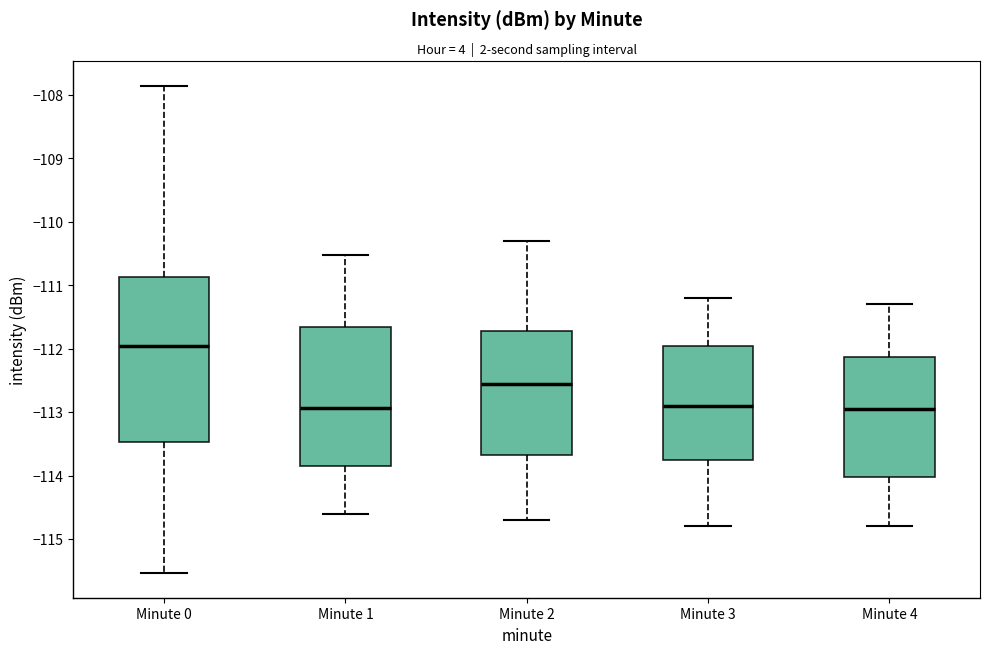

Where is the upper edge of the box for Minute 2 on the y-axis? The values are not printed on the chart, so give them approximately, as read against the axis.

-111.7